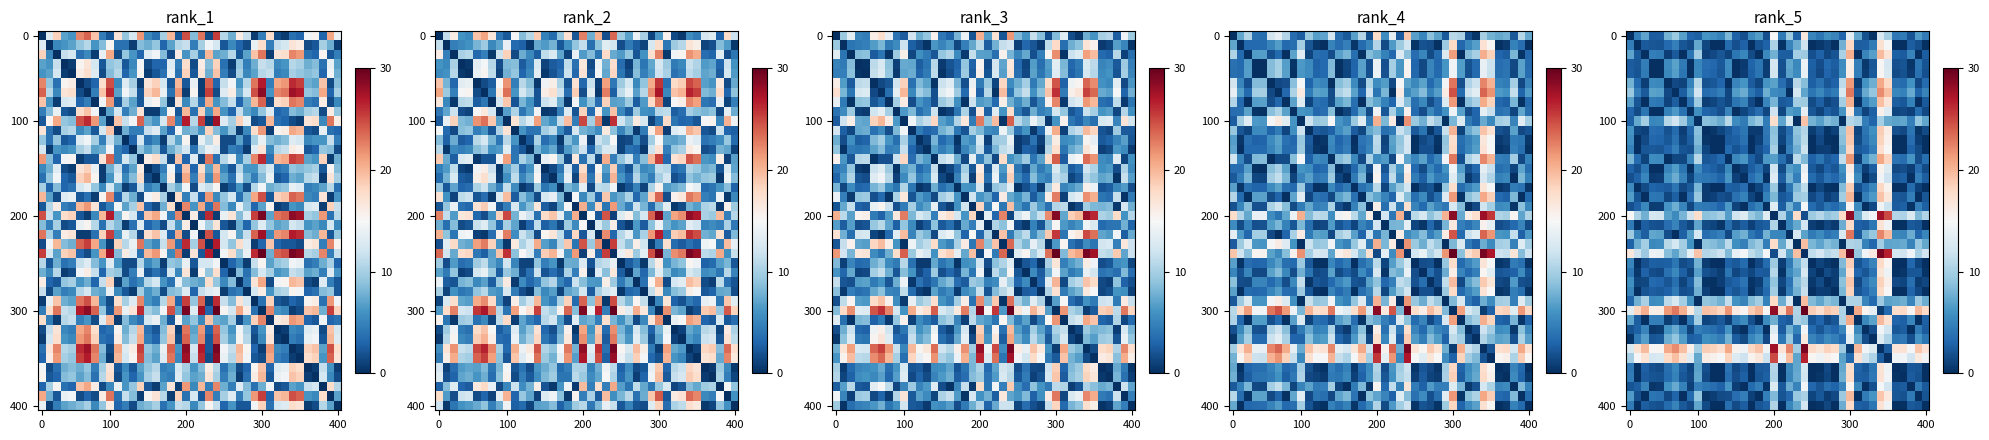

What is the spread (max minus min) of values at 17?

20.7